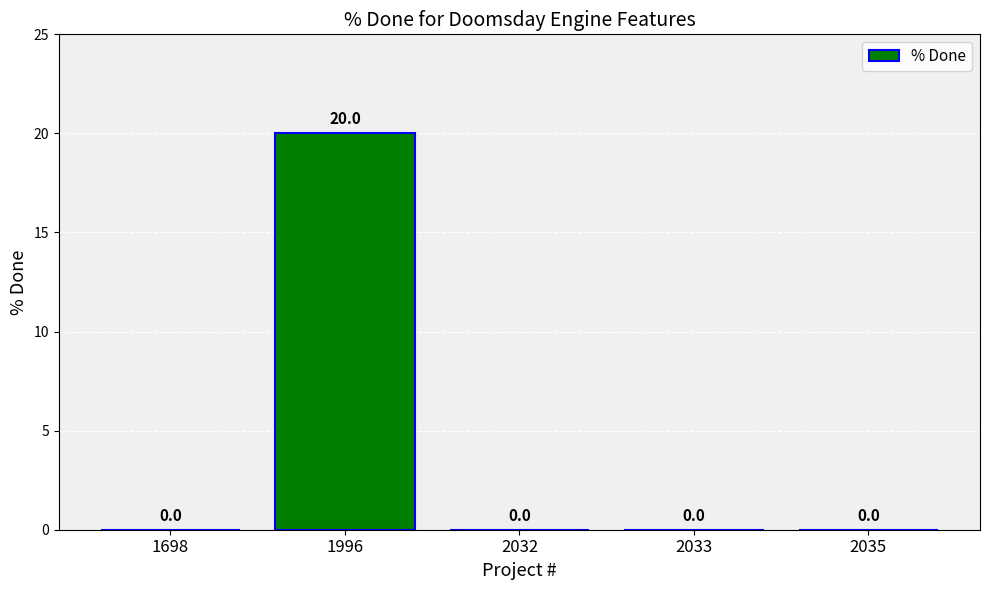

What is the sum of all values?

20